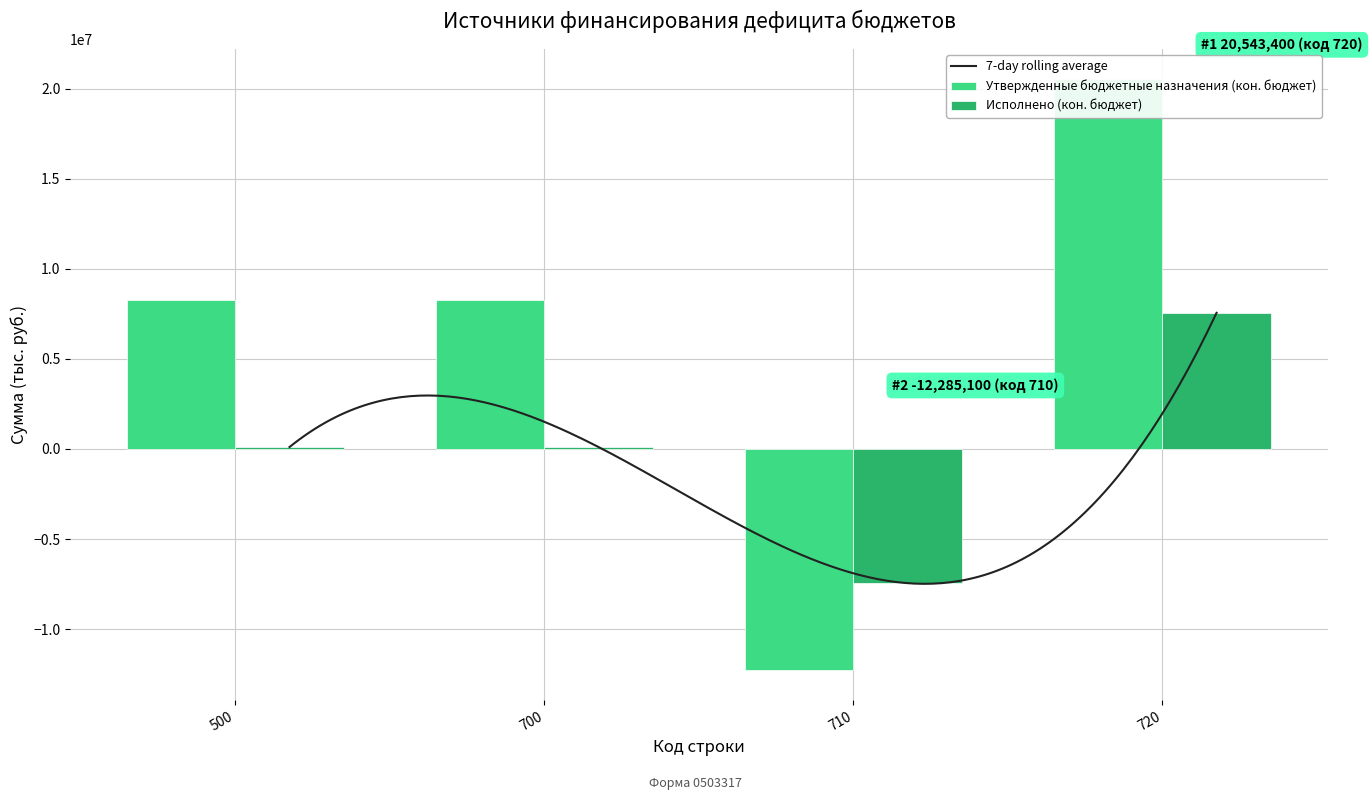

Is the value of Утвержденные бюджетные назначения (кон. бюджет) at 500 greater than the value of Исполнено (кон. бюджет) at 710?

Yes